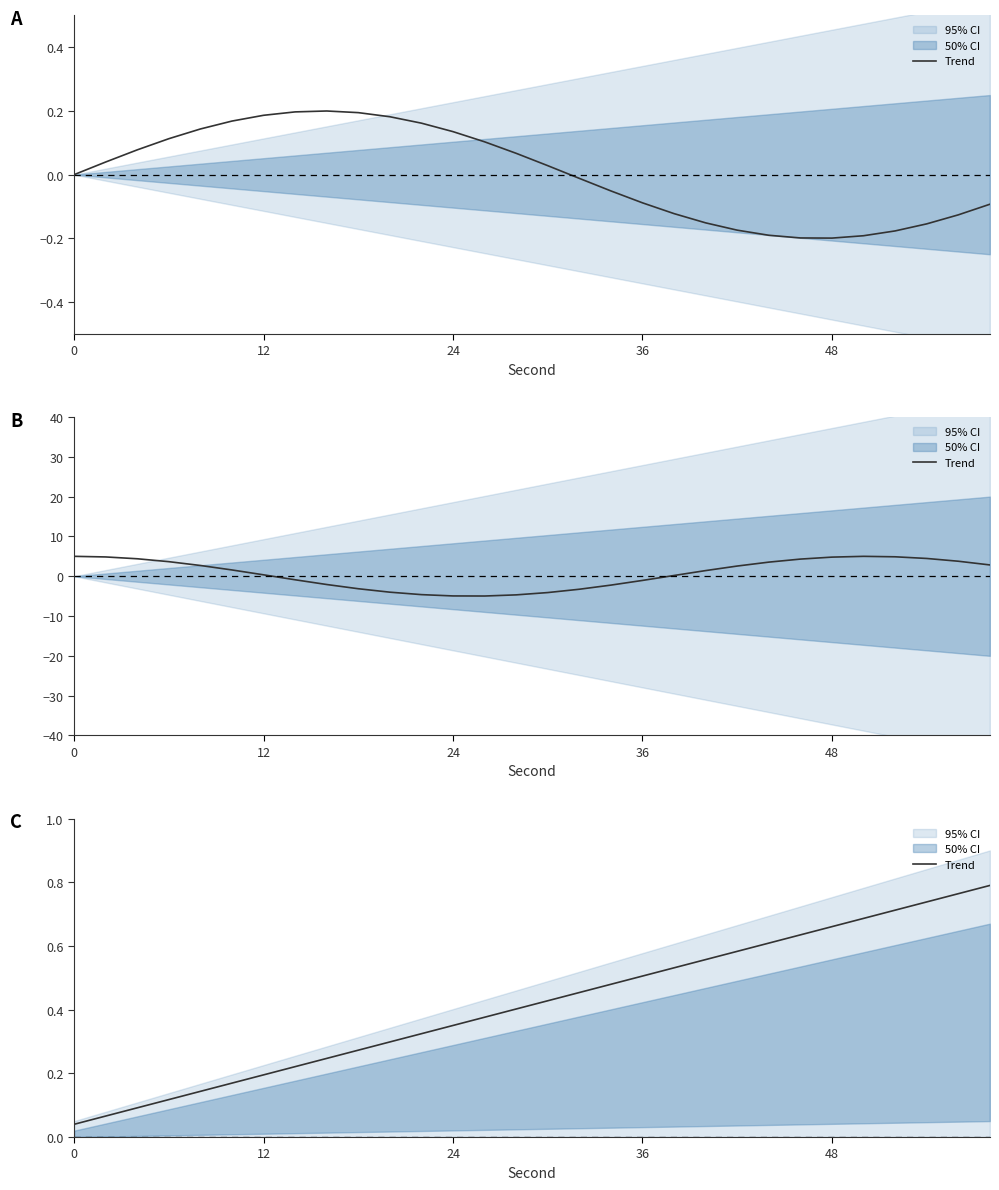

How many lines are shown in the chart?

1